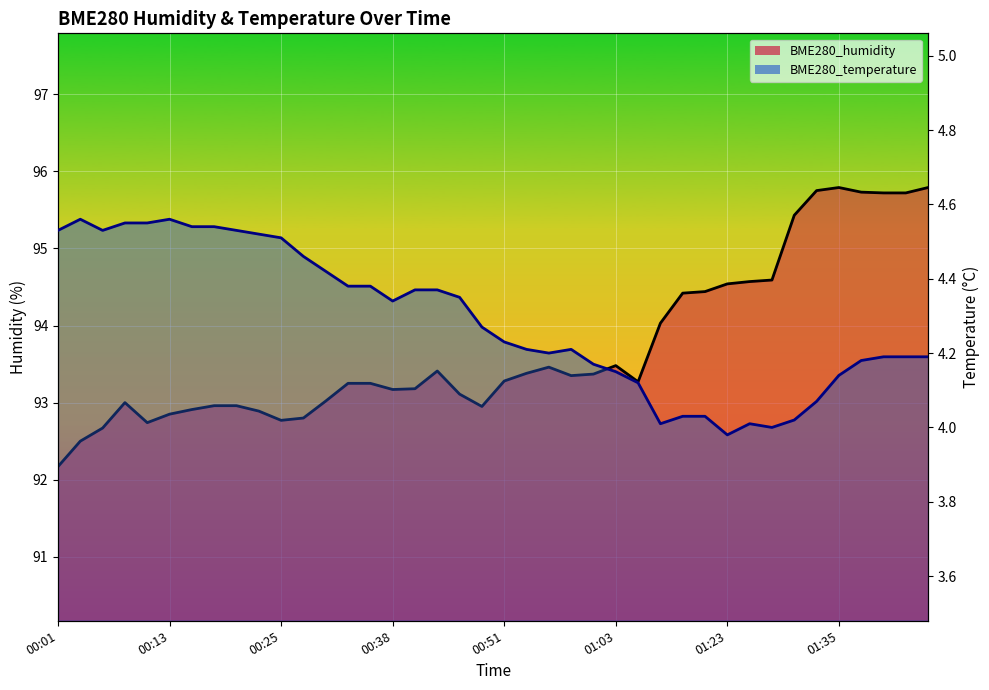

List the labels in order of BME280_temperature value, smallest first.

01:23, 01:28, 01:14, 01:26, 01:31, 01:17, 01:19, 01:33, 01:06, 01:35, 01:03, 01:01, 01:38, 01:40, 01:43, 01:45, 00:56, 00:53, 00:58, 00:51, 00:48, 00:38, 00:46, 00:40, 00:43, 00:33, 00:35, 00:30, 00:28, 00:25, 00:23, 00:01, 00:06, 00:21, 00:16, 00:18, 00:08, 00:11, 00:03, 00:13